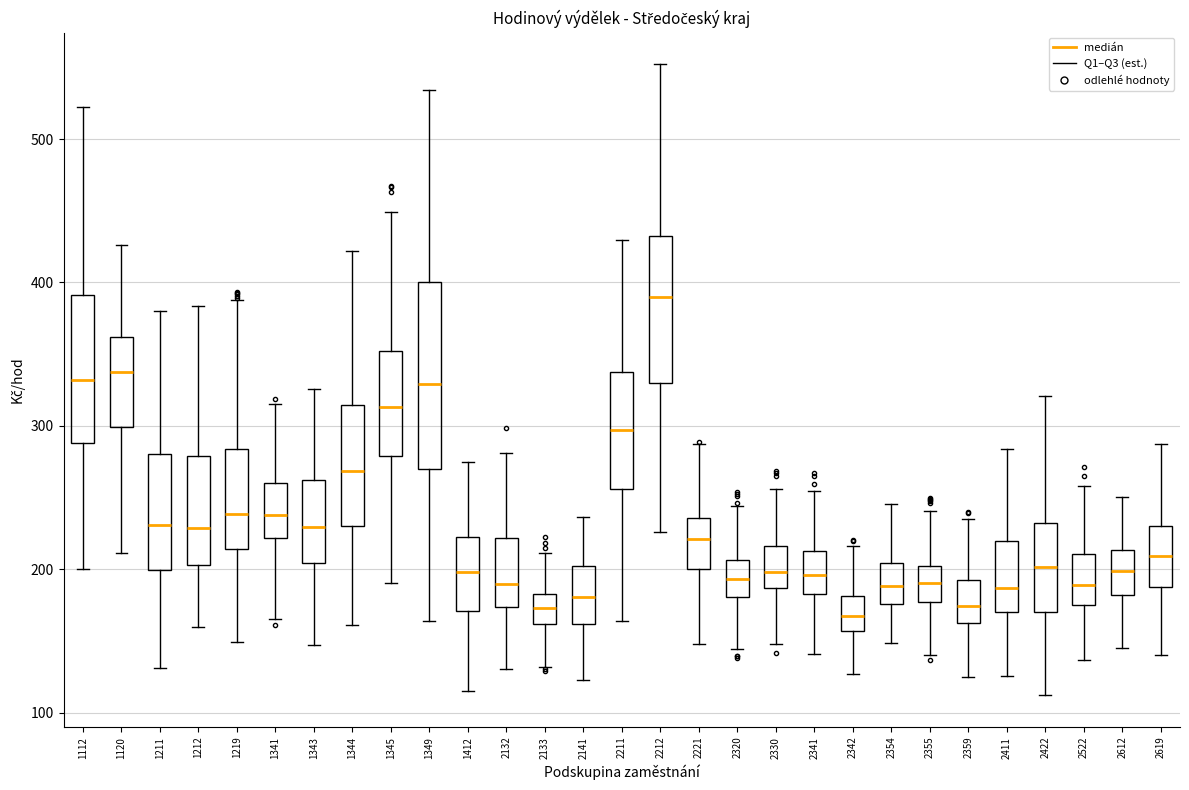

Comparing the boxes themselves (not the whiskers), which one is the tallest?

1349